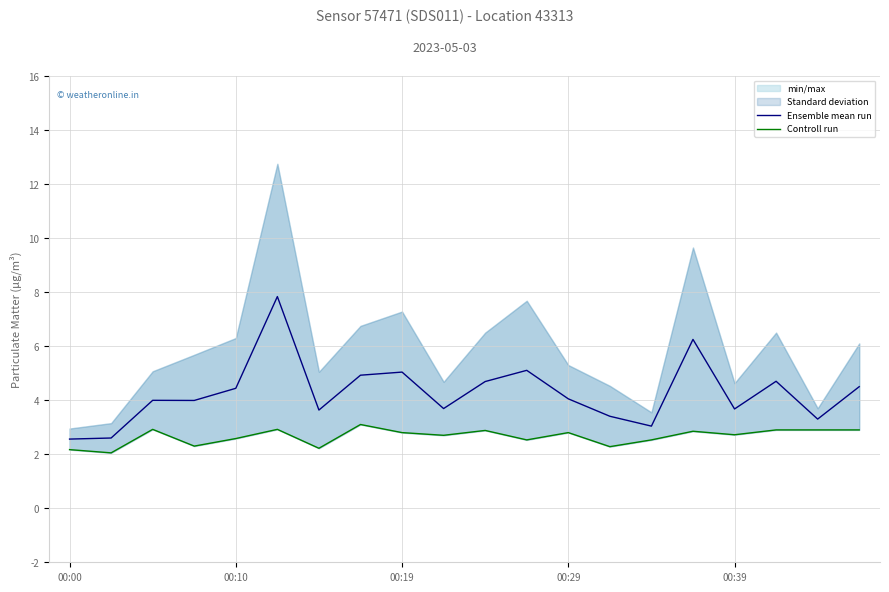

What is the value of the Ensemble mean run point at the 15th from the left?

3.0